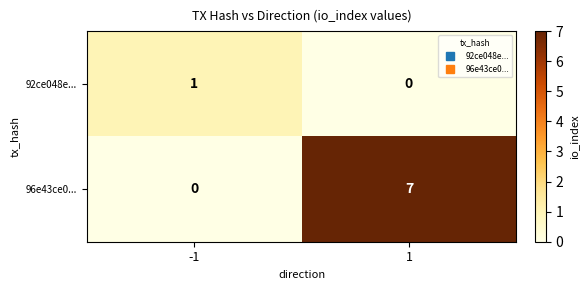

At how many categories does at least one series exceed 5?

1